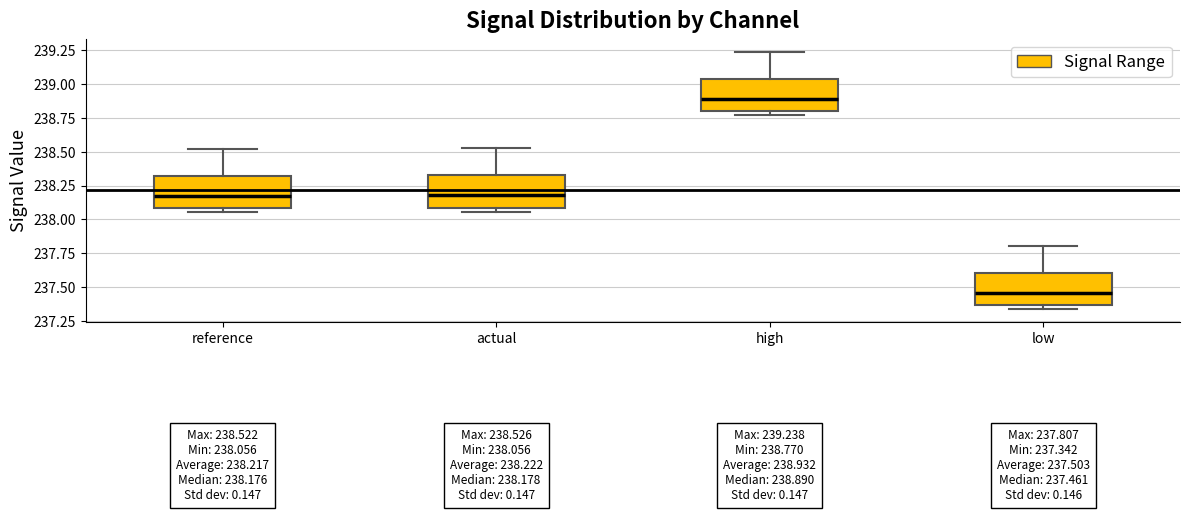

Which box has the highest median line?

high